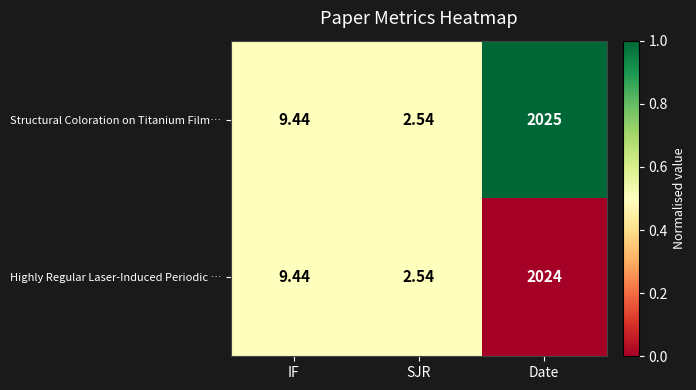

How many series are shown in this chart?

2